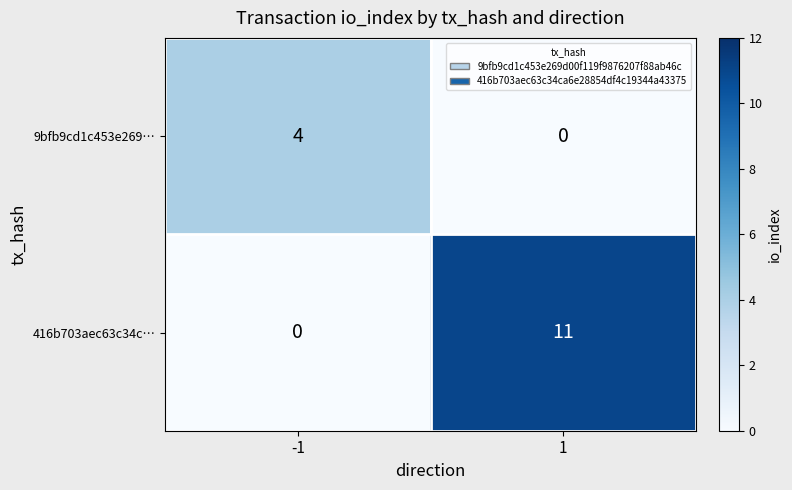

List the series in order of their peak value, lowest first.

9bfb9cd1c453e269…, 416b703aec63c34c…